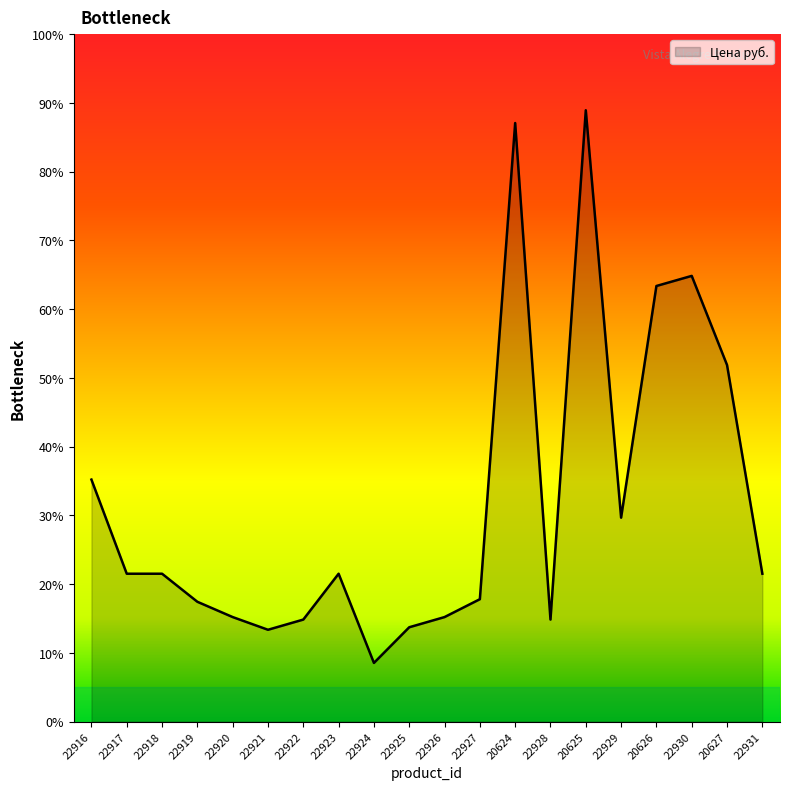

Rank the categories by value from highest to lowest.

20625, 20624, 22930, 20626, 20627, 22916, 22929, 22917, 22918, 22923, 22931, 22927, 22919, 22920, 22926, 22922, 22928, 22925, 22921, 22924